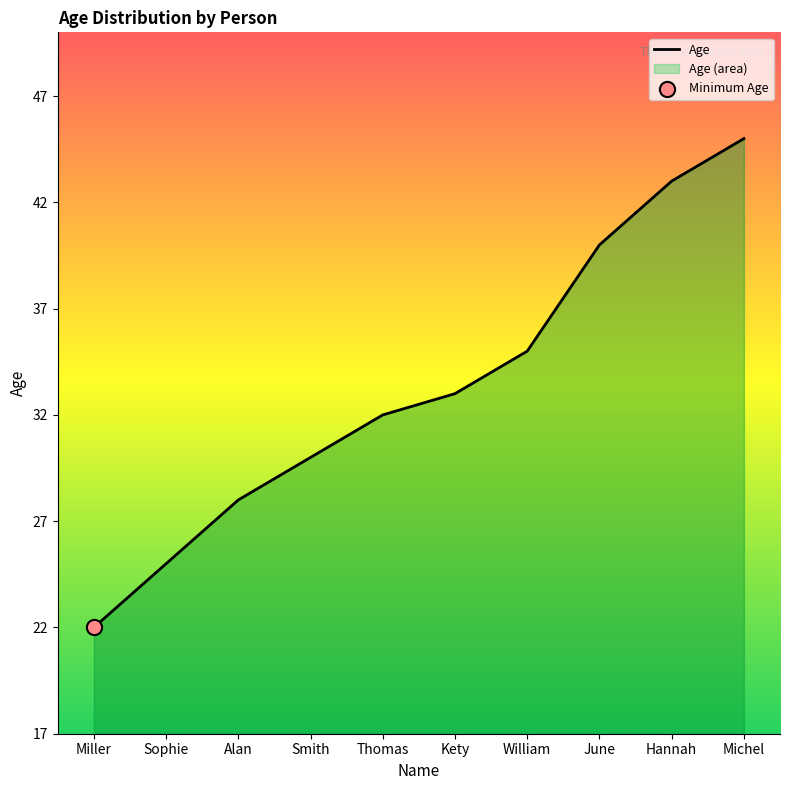

Approximately how many times larger is the value at William compared to Kety?

1.1